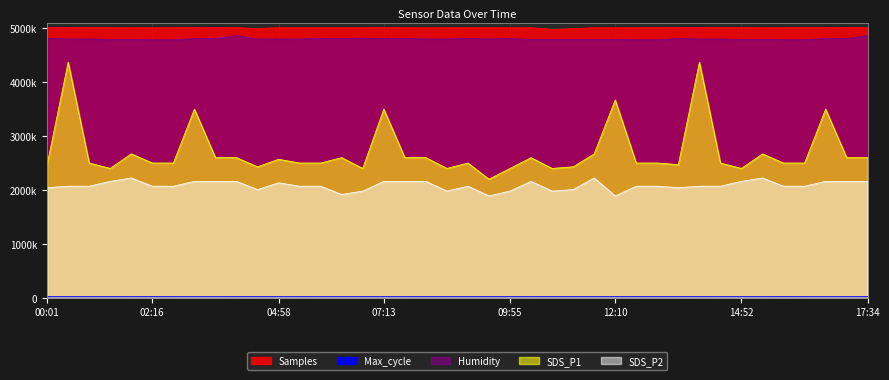

True or false: Max_cycle and Samples intersect in this chart.

False